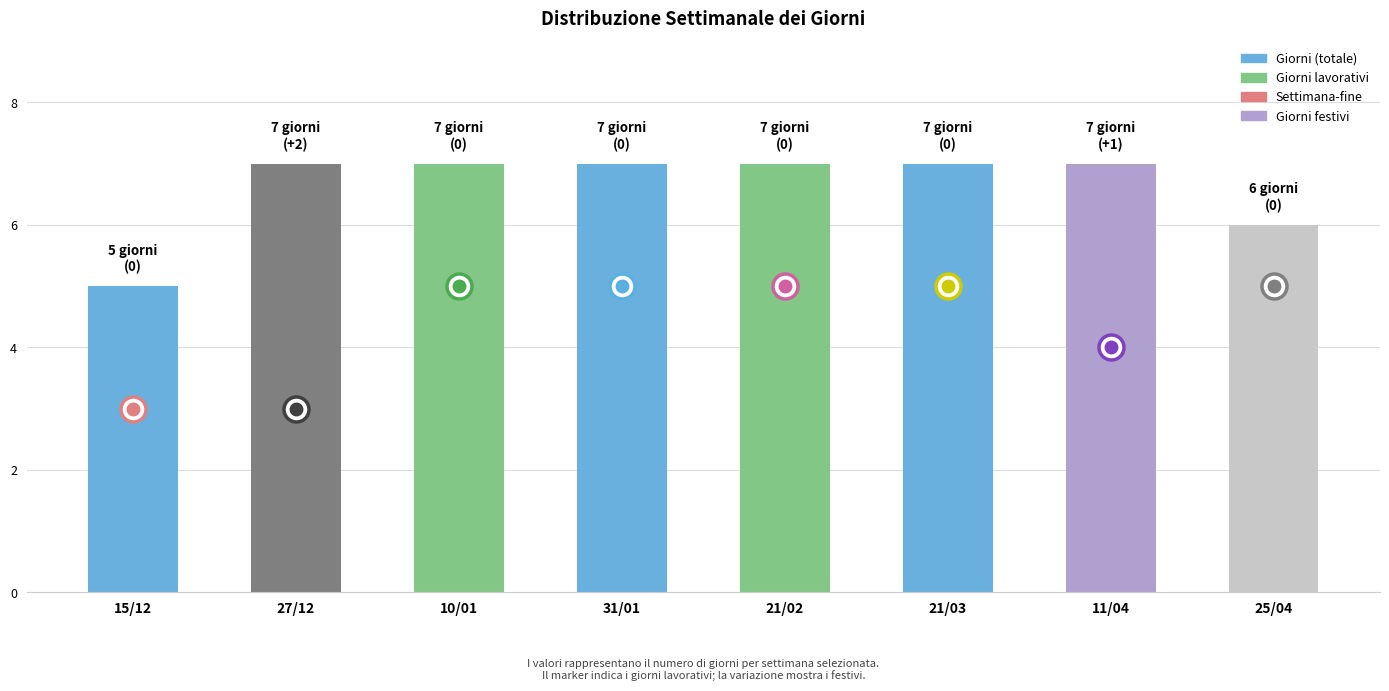

The chart shows a value of 5 at 15/12. True or false?

True